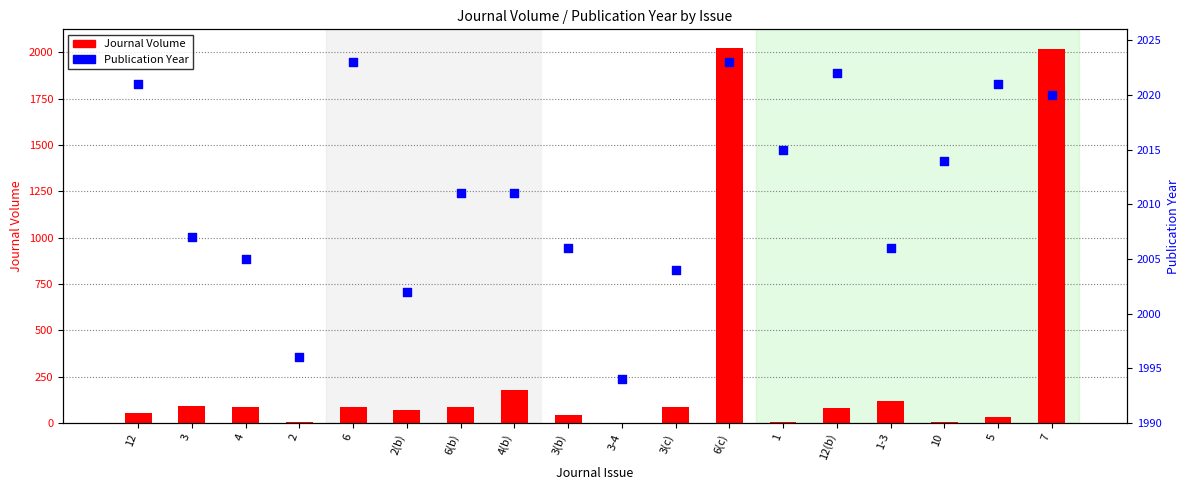

Which series has the largest Y range (max minus min)?

Journal Volume